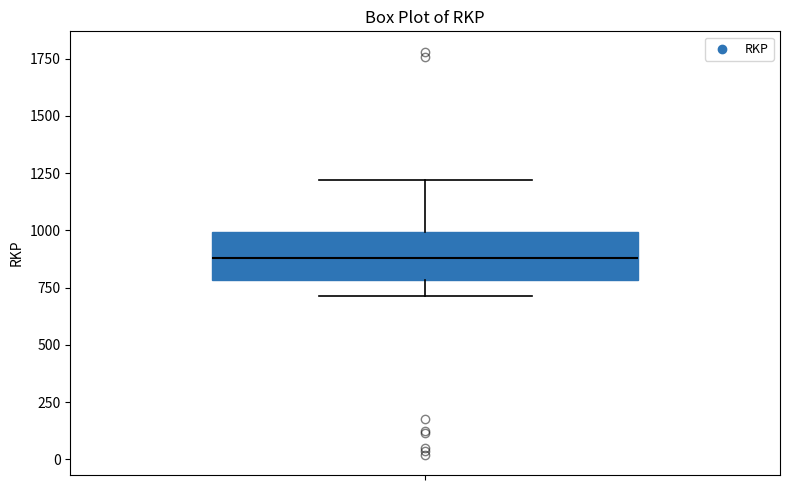

Read this box plot against the y-axis: the position of the median line, the range covered by the box, and the ends of both whiskers. The values are not printed on the chart, so give them approximately, as read against the axis.

median 900, box 800 to 1000, whiskers 700 to 1200